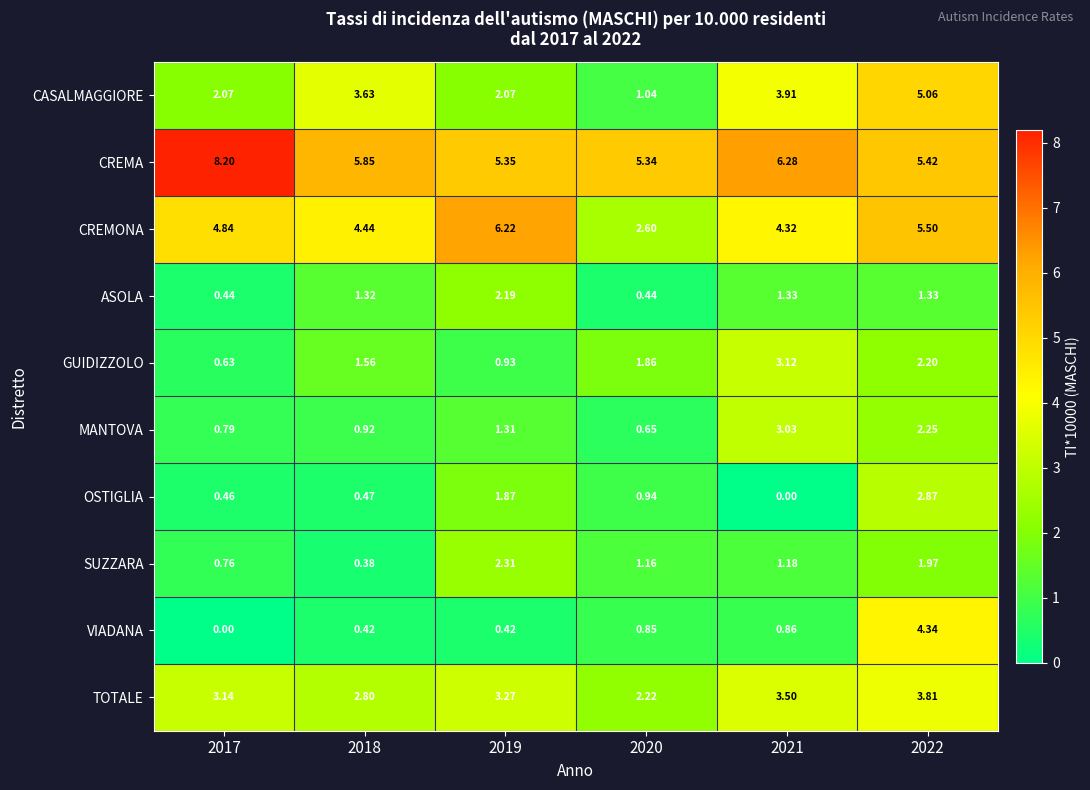

Which series has the largest total across all categories?

CREMA